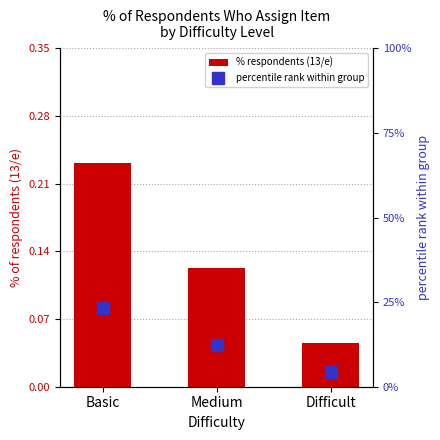

Reading left to right, list all the values displayed in this chart.

% respondents (13/e): Basic=0.2	Medium=0.1	Difficult=0.0
percentile rank within group: Basic=23.1	Medium=12.3	Difficult=4.5